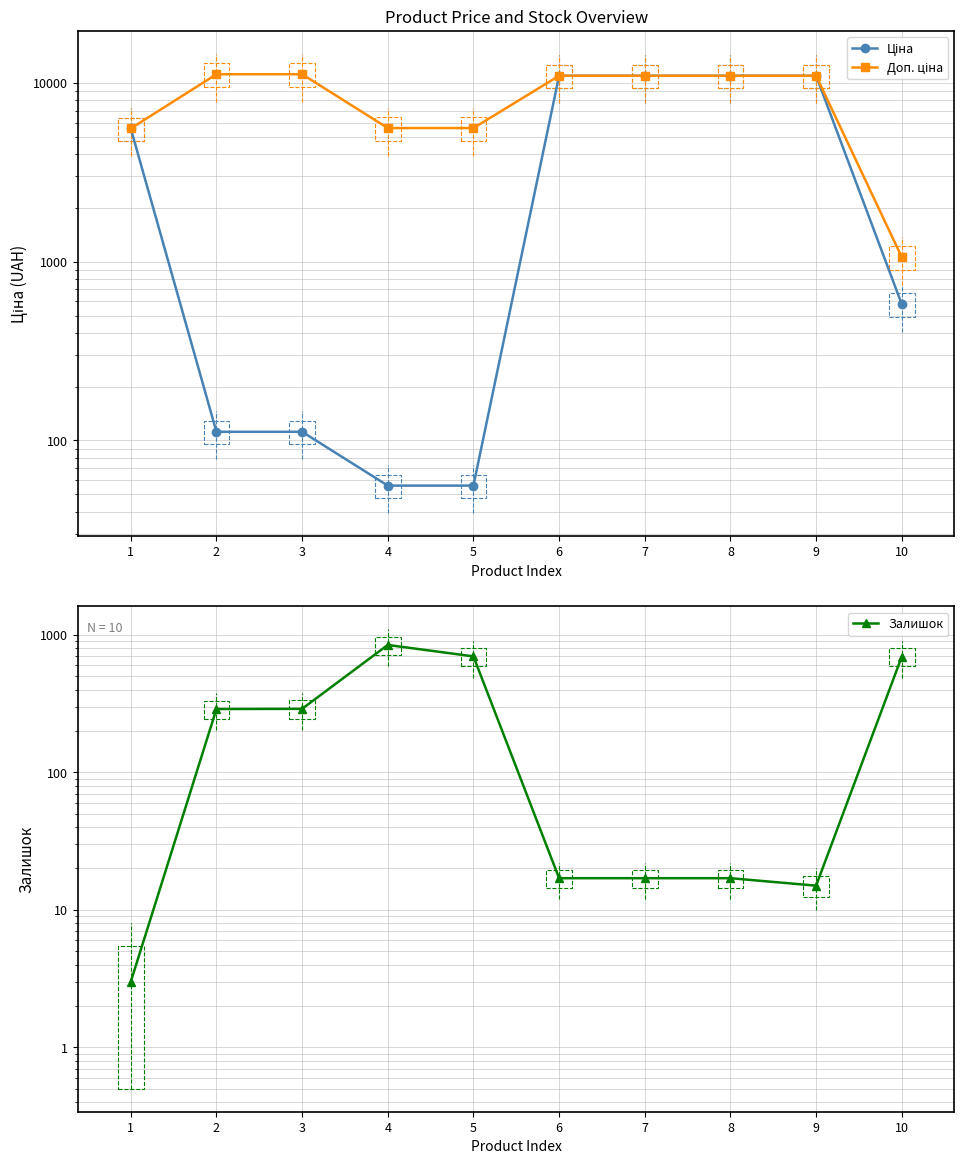

The Ціна series shows 10964.4 at 8. True or false?

True